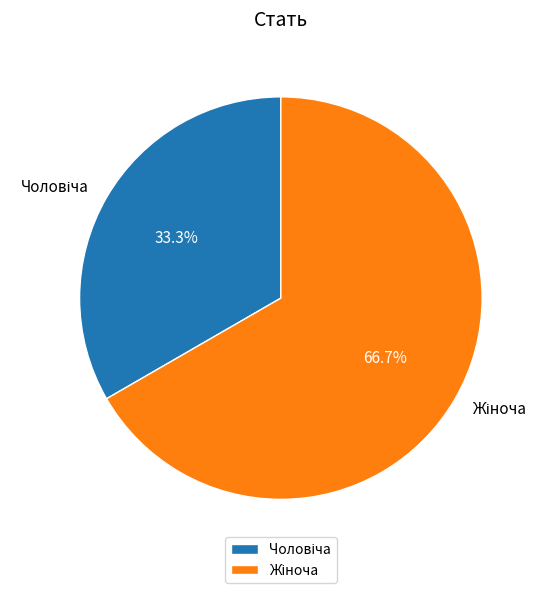

Is there any slice that represents more than half of the pie?

Yes